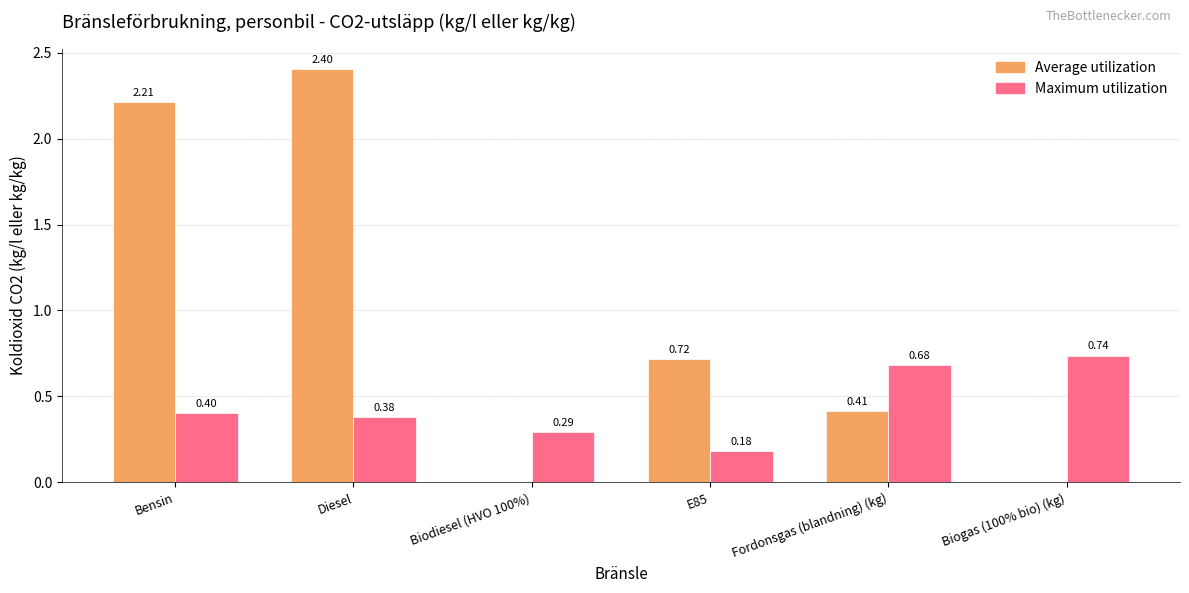

Between Fordonsgas (blandning) (kg) and Biogas (100% bio) (kg), which series saw the biggest shift?

Average utilization